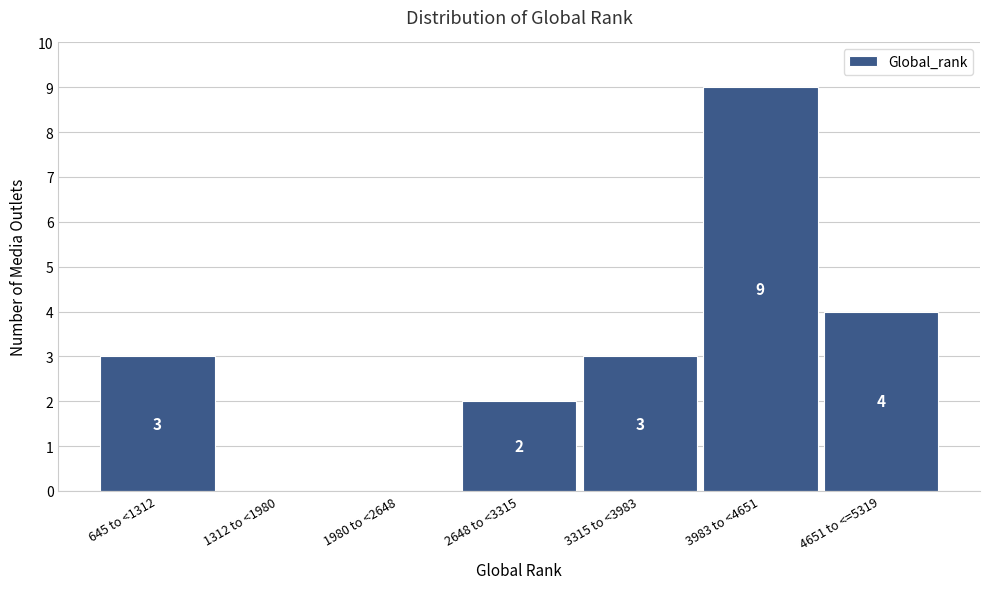

Reading right to left, what are all the values shown in this chart?

4651 to <=5319=4	3983 to <4651=9	3315 to <3983=3	2648 to <3315=2	1980 to <2648=0	1312 to <1980=0	645 to <1312=3